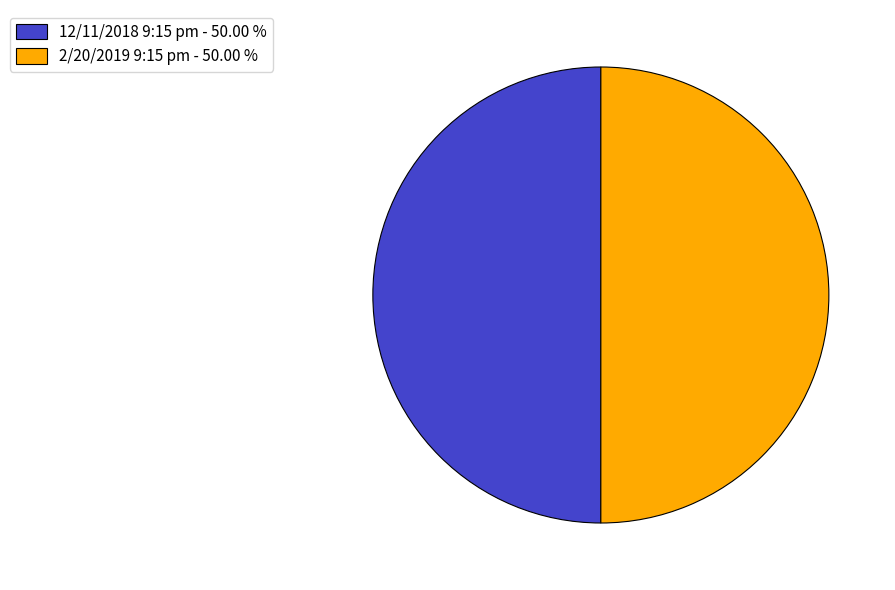

Which category has the smallest portion of the pie?

12/11/2018 9:15 pm